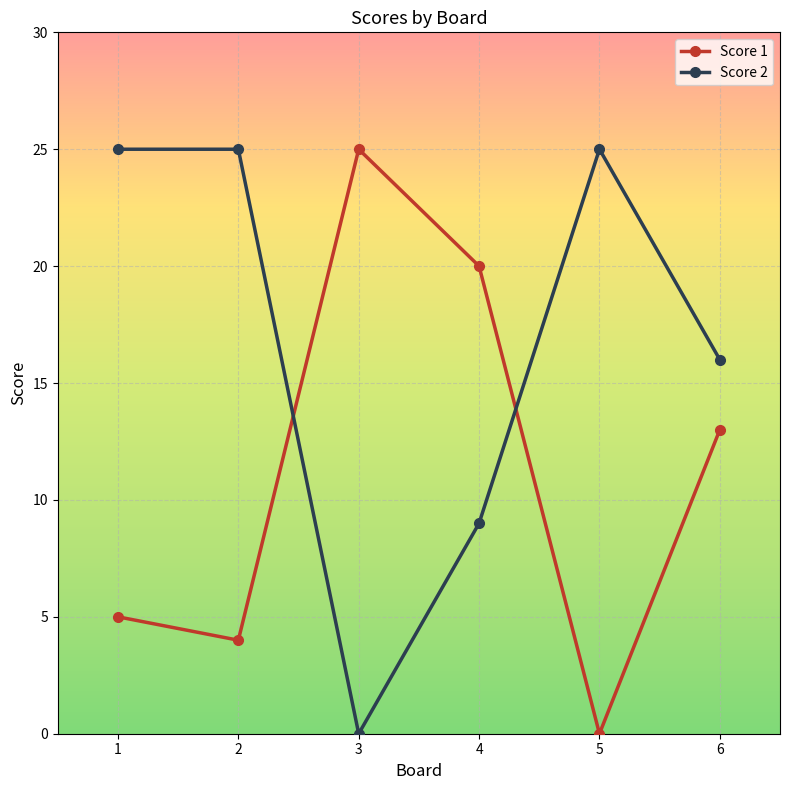

True or false: Score 1 and Score 2 cross at least once.

True